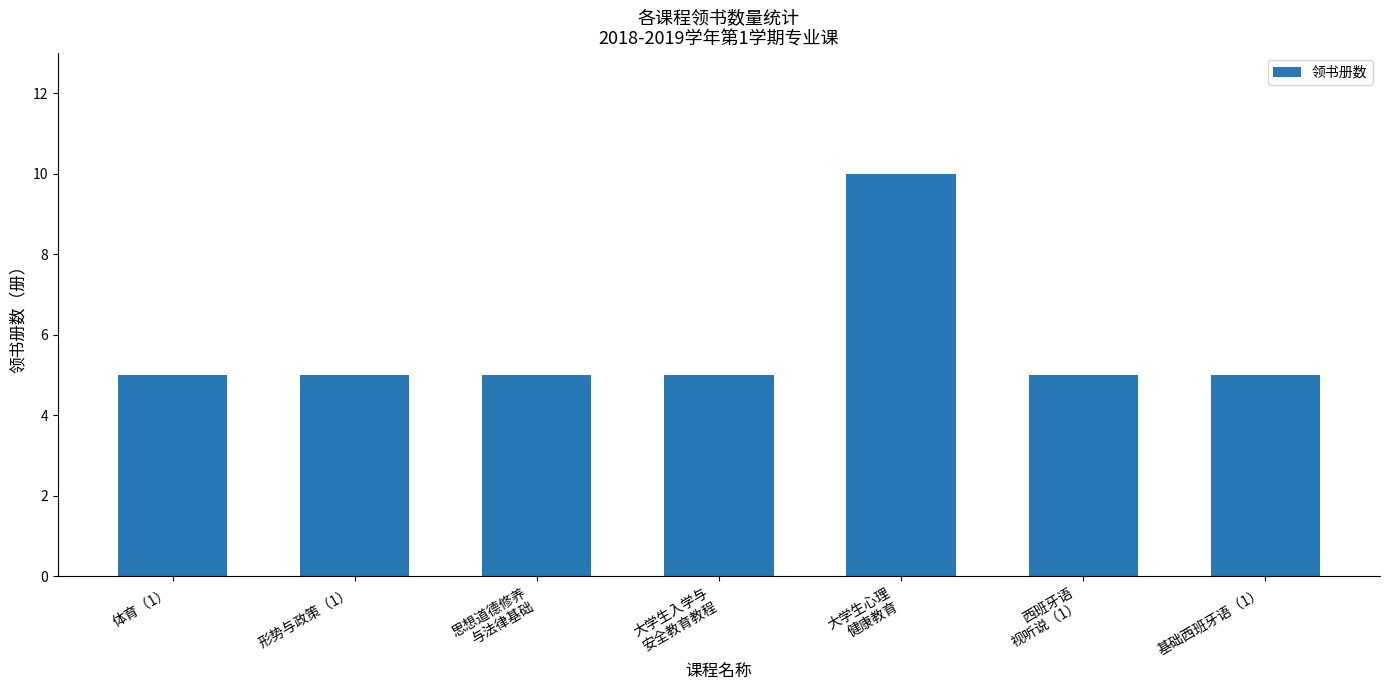

Reading left to right, extract all data points from this chart.

5	5	5	5	10	5	5